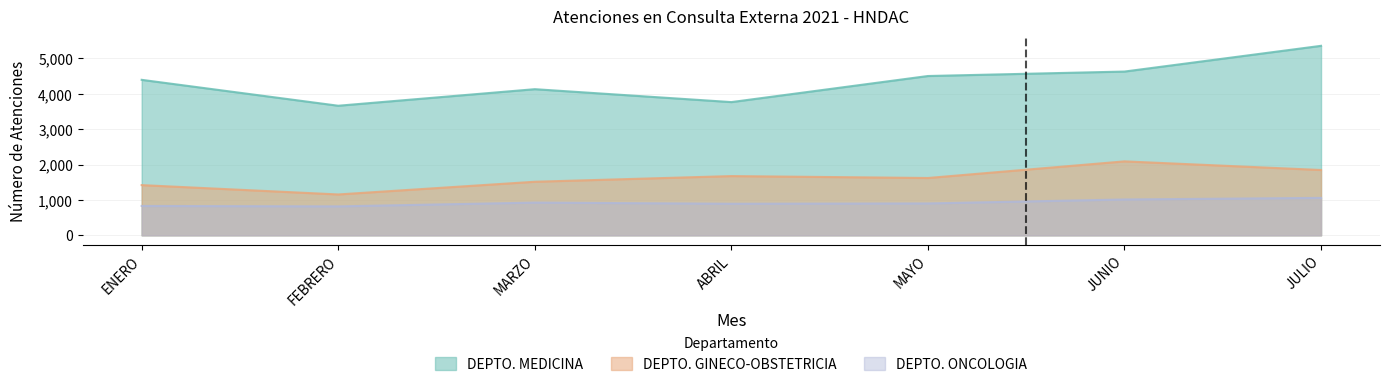

At how many categories does at least one series exceed 912?

7